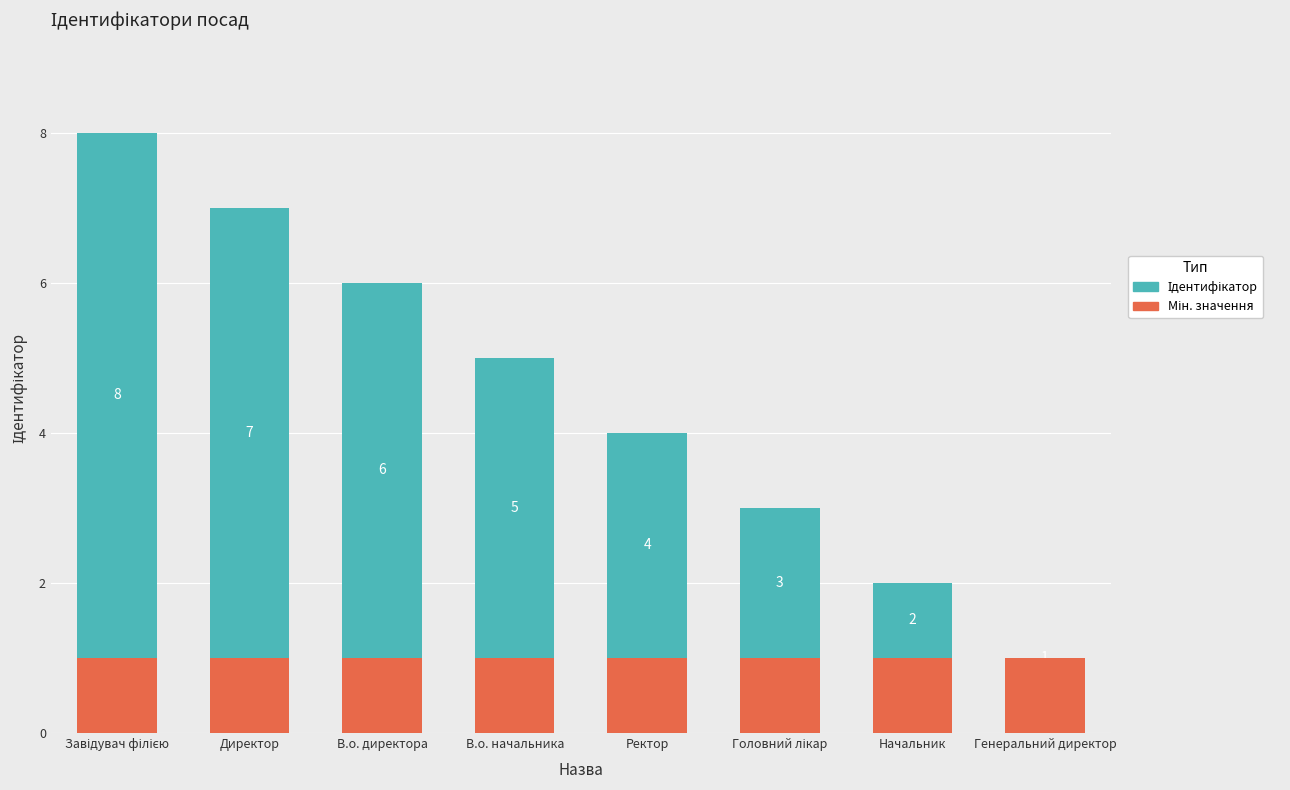

Reading right to left, what are all the values shown in this chart?

Ідентифікатор: Генеральний директор=1	Начальник=2	Головний лікар=3	Ректор=4	В.о. начальника=5	В.о. директора=6	Директор=7	Завідувач філією=8
Мін. значення: Генеральний директор=1	Начальник=1	Головний лікар=1	Ректор=1	В.о. начальника=1	В.о. директора=1	Директор=1	Завідувач філією=1